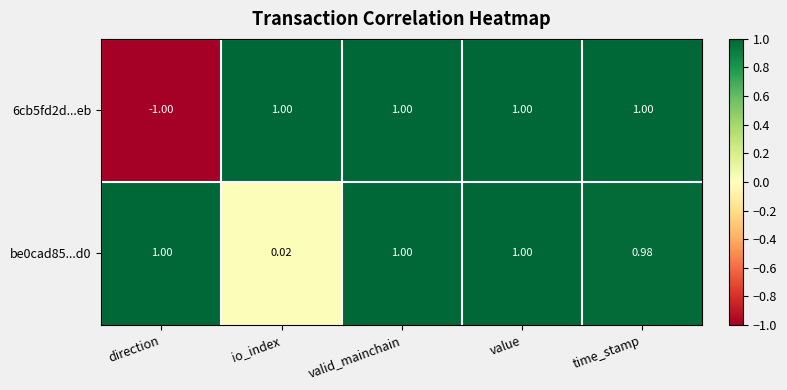

What is the total value across all series at valid_mainchain?

2.0